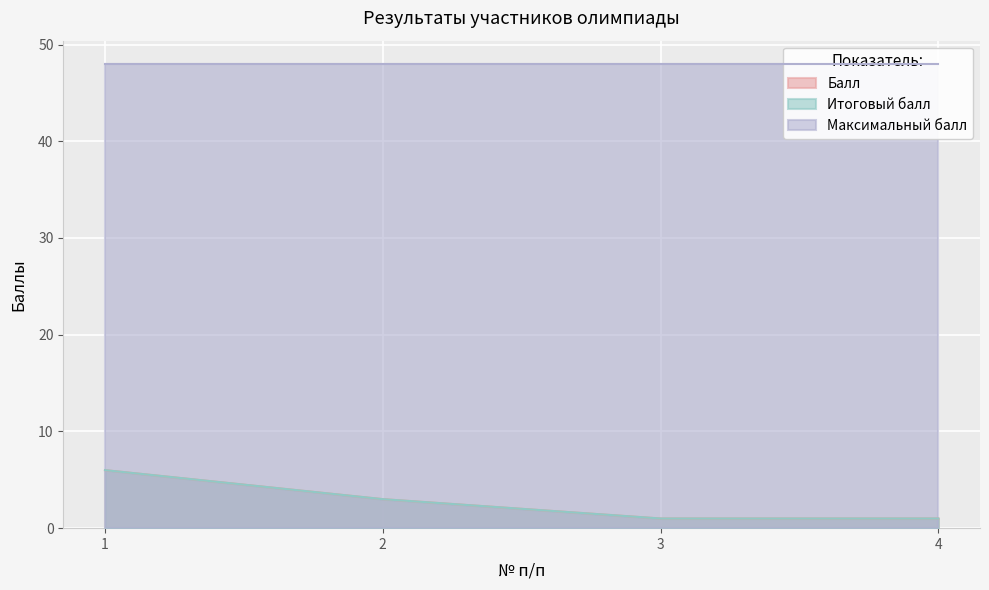

Is it true that Балл equals 1 at 4?

True